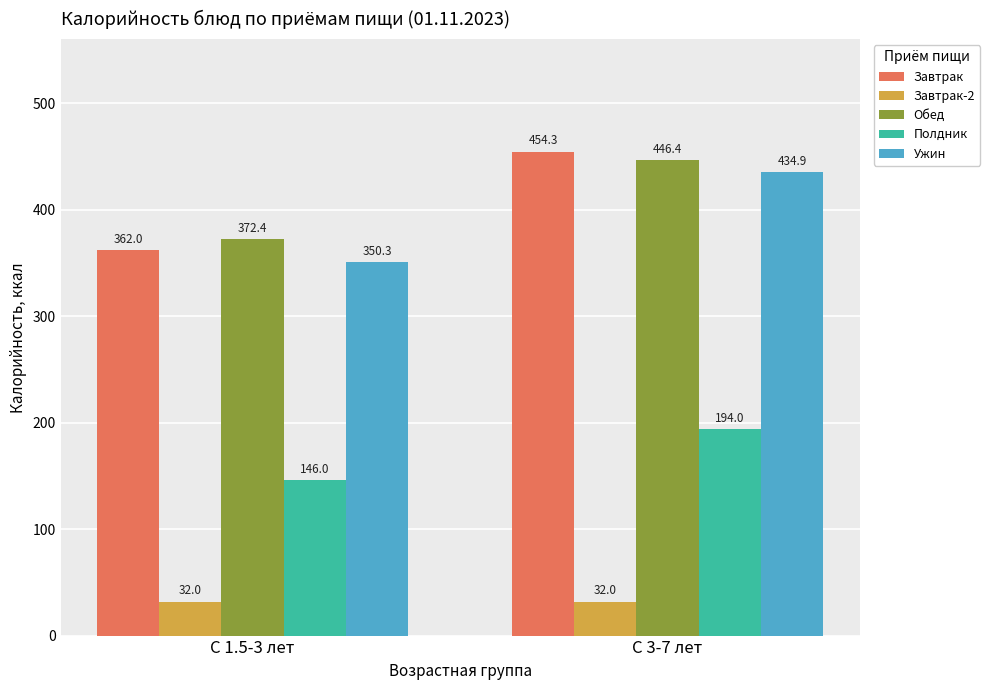

What is the average value of the Ужин series?

392.6